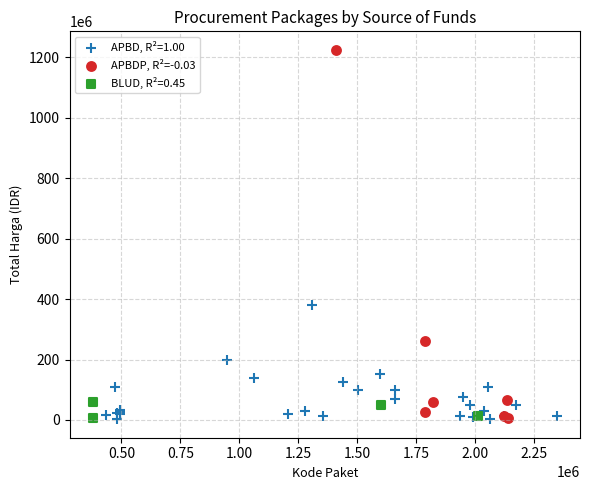

Which series has the largest Y range (max minus min)?

APBDP, R²=-0.03